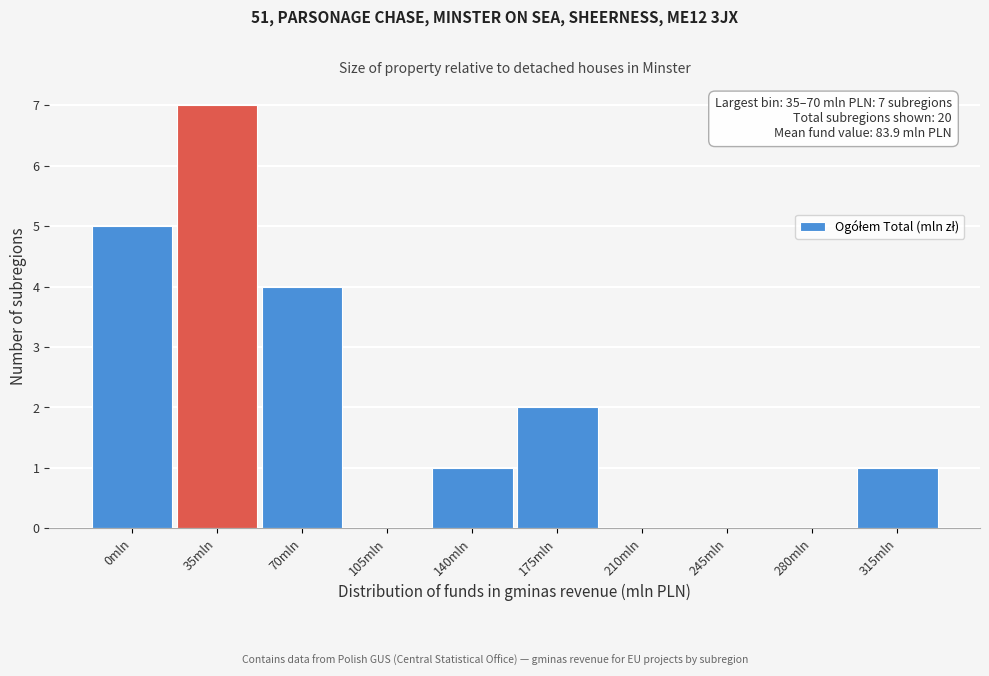

Reading left to right, transcribe all the data shown in this chart.

0mln=5	35mln=7	70mln=4	105mln=0	140mln=1	175mln=2	210mln=0	245mln=0	280mln=0	315mln=1